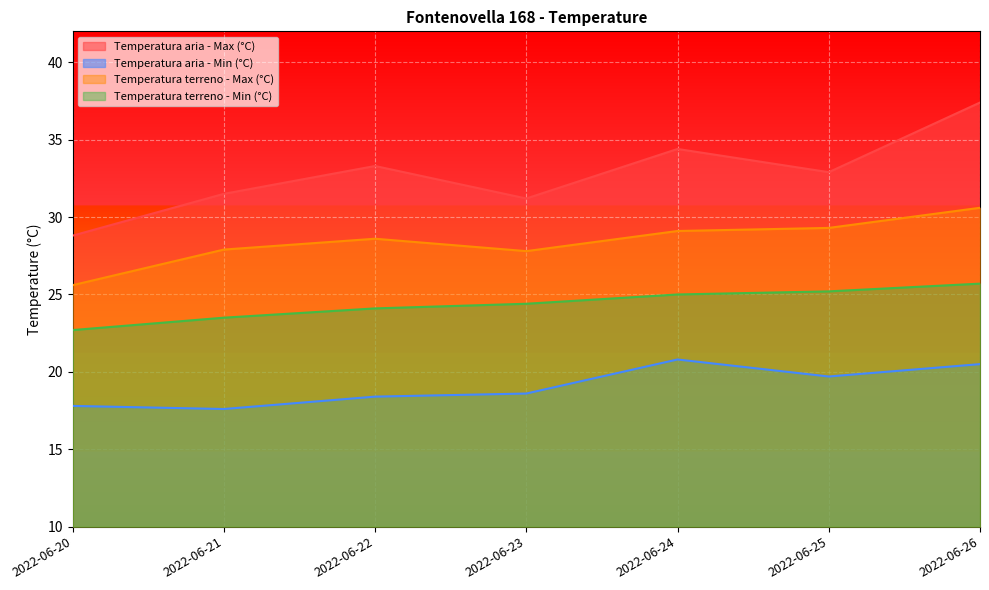

What is the average value of the Temperatura aria - Max (°C) series?

32.8